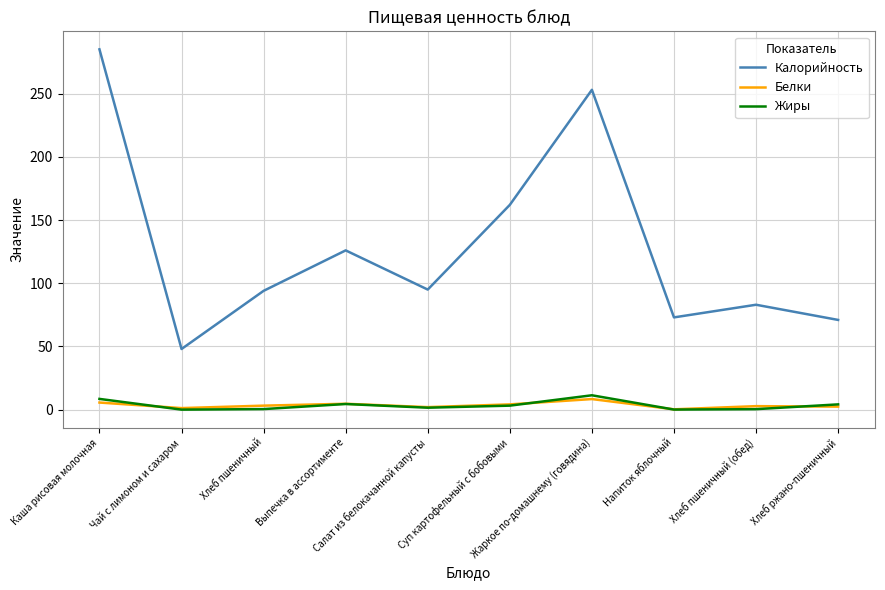

Which series has the widest spread of values?

Калорийность